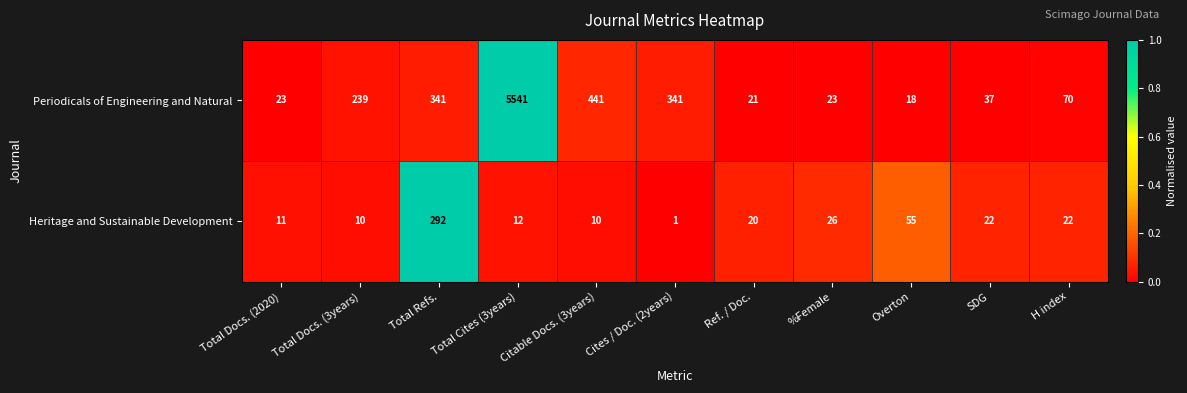

Count the number of data series in this chart.

2